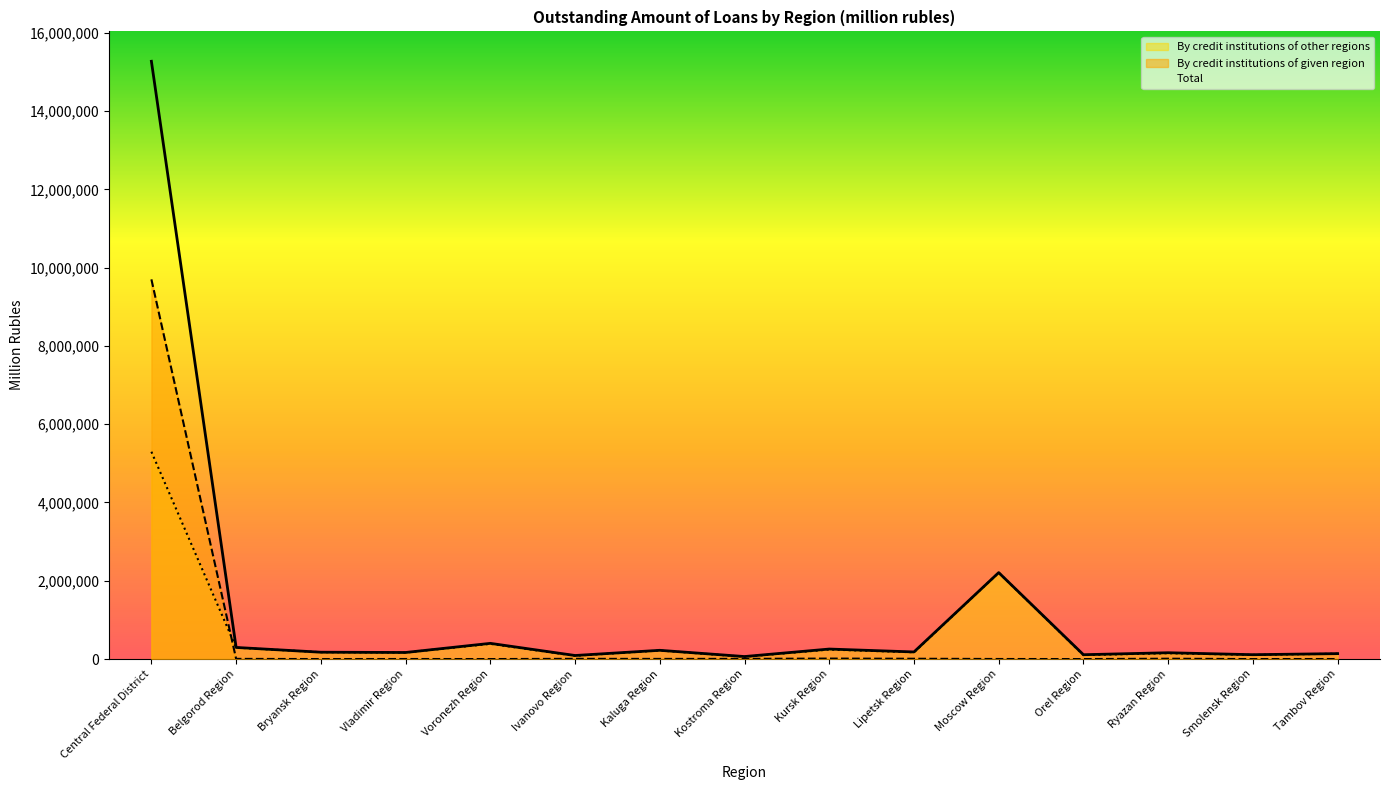

List the labels in order of By credit institutions of other regions value, largest first.

Central Federal District, Moscow Region, Voronezh Region, Belgorod Region, Kursk Region, Kaluga Region, Bryansk Region, Lipetsk Region, Vladimir Region, Ryazan Region, Tambov Region, Smolensk Region, Orel Region, Ivanovo Region, Kostroma Region